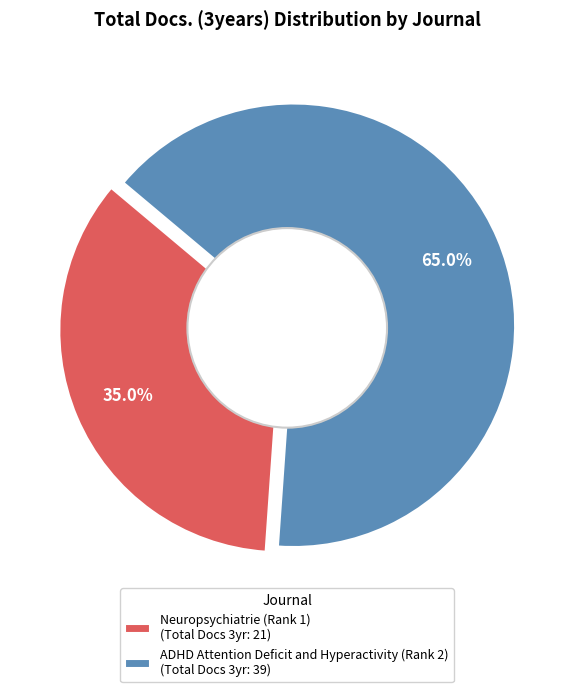

What percentage is the ADHD Attention Deficit and Hyperactivity (Rank 2) slice, to the nearest percent?

65%